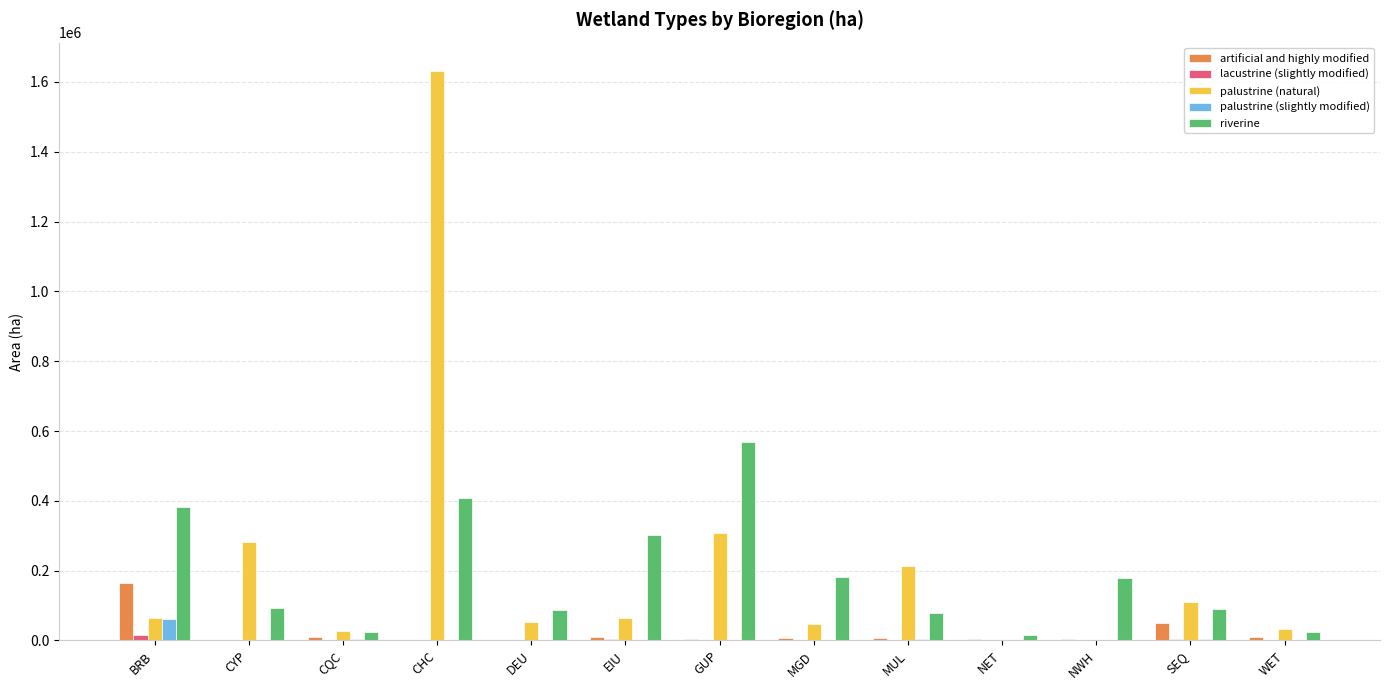

What is the difference between the palustrine (slightly modified) values at WET and SEQ?

1845